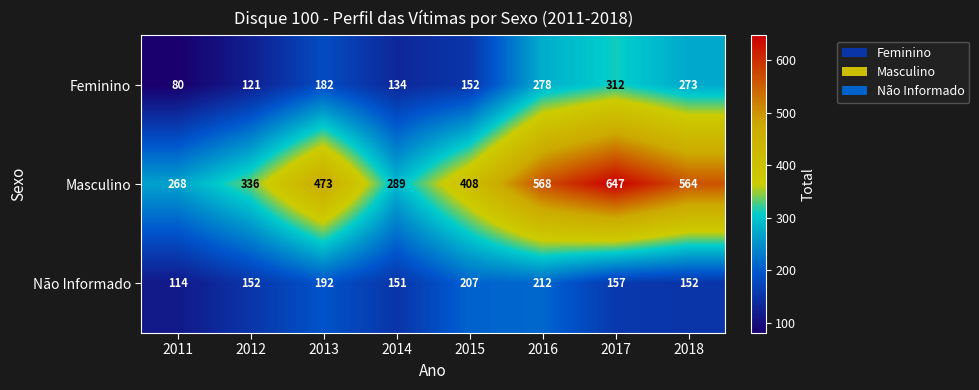

Reading right to left, what are all the values shown in this chart?

Feminino: 273	312	278	152	134	182	121	80
Masculino: 564	647	568	408	289	473	336	268
Não Informado: 152	157	212	207	151	192	152	114